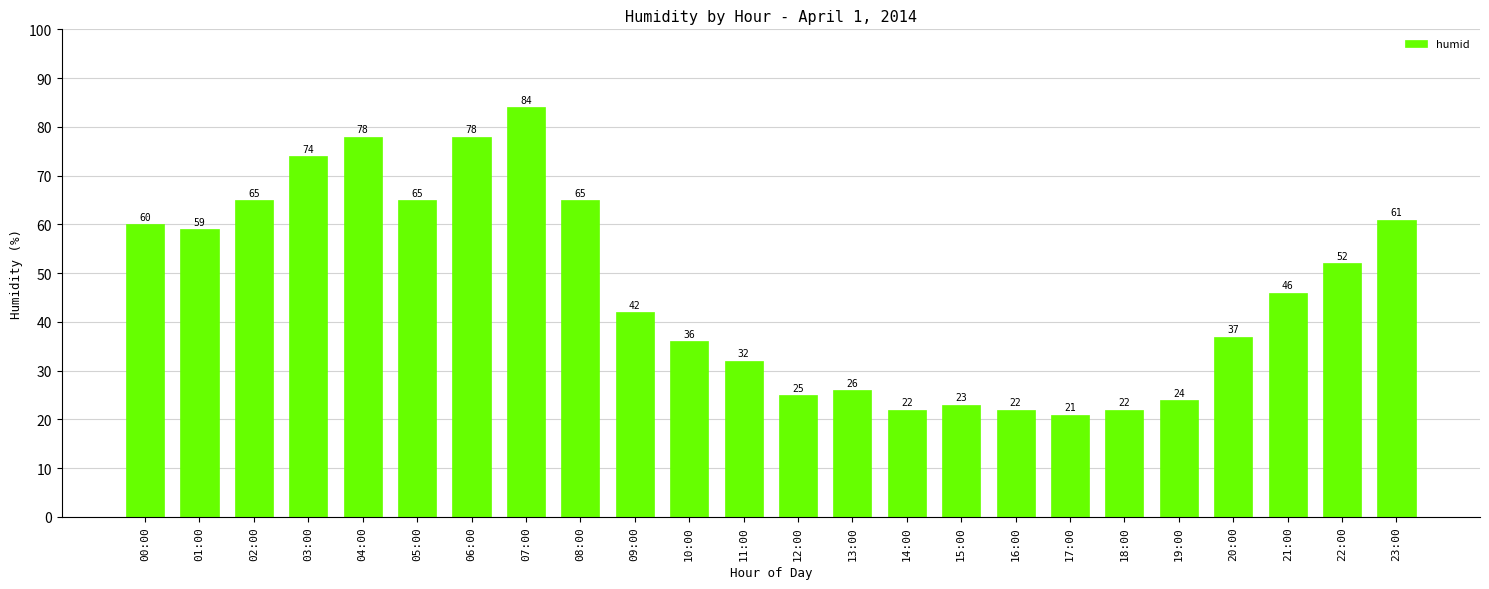

At which category does the chart reach its peak across all series?

07:00